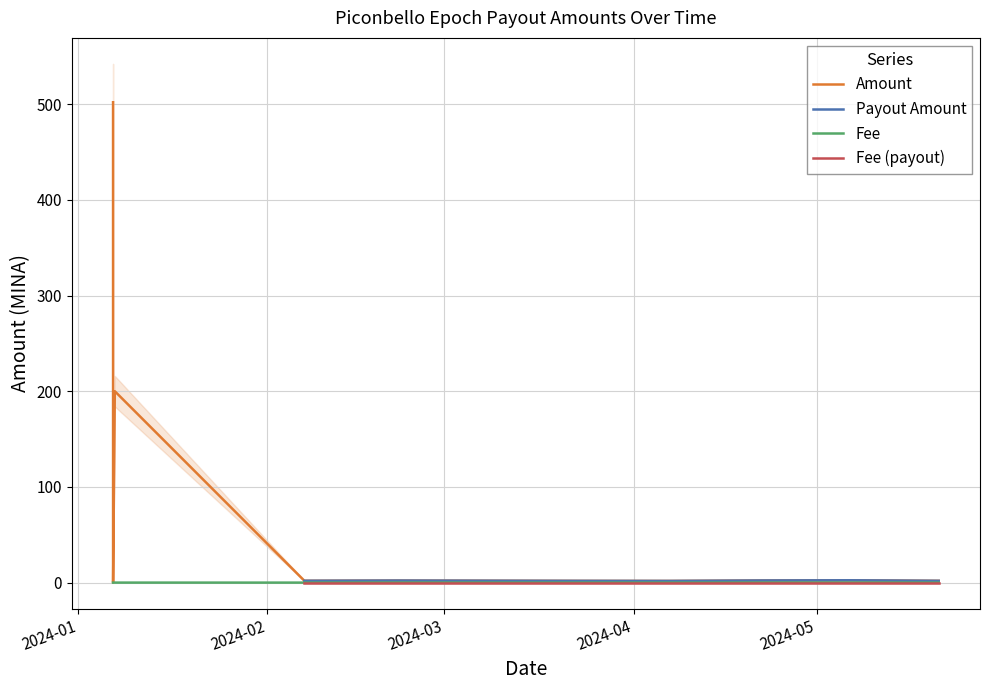

How many intersections are there between Fee and Amount?

2